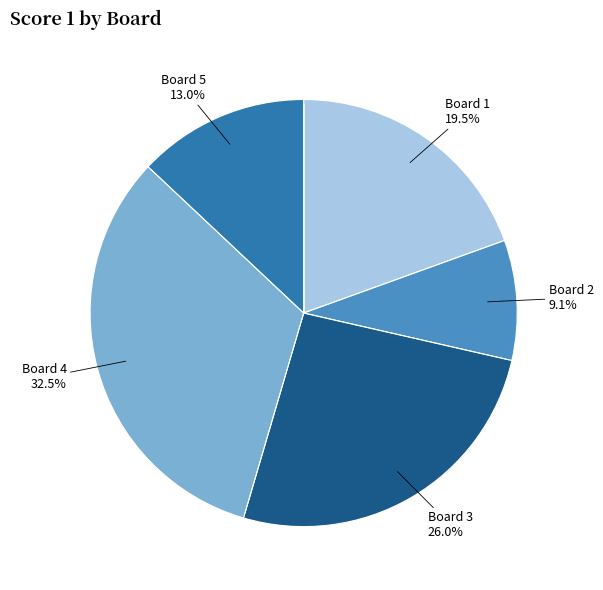

Is there a majority slice in this chart?

No